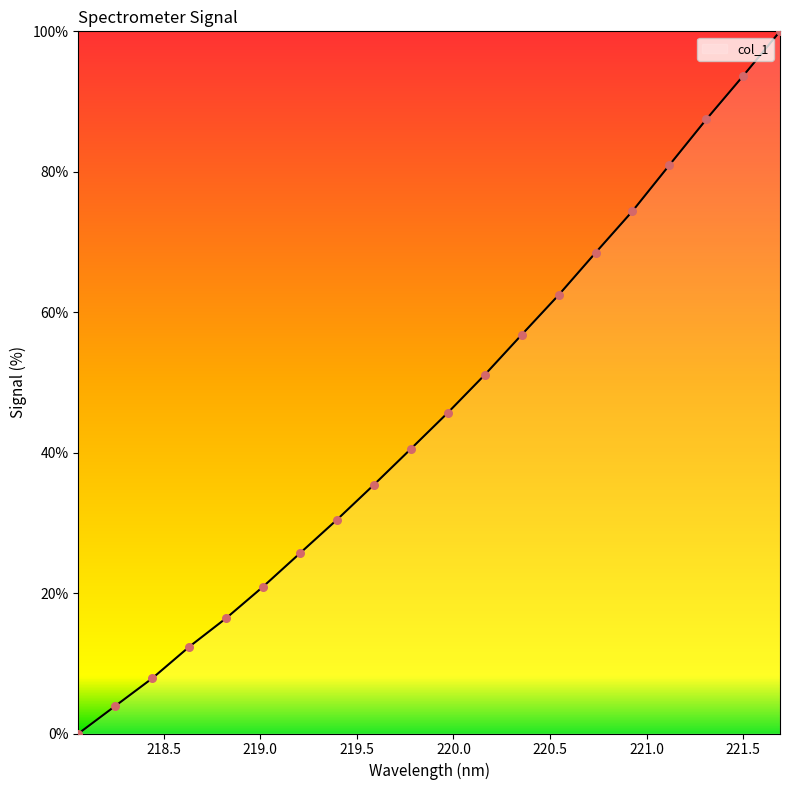

What is the maximum value shown in the chart?

100.0